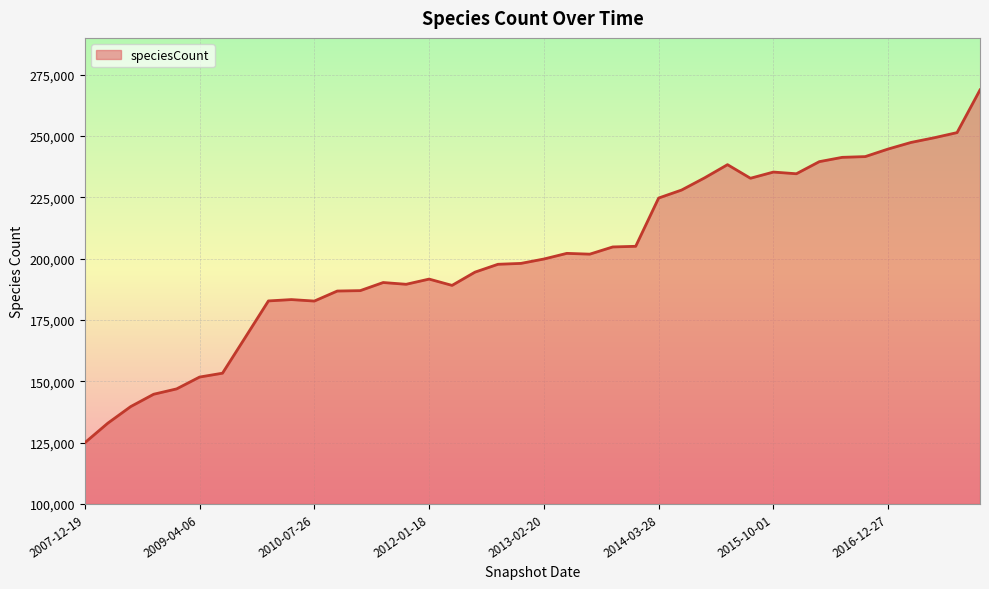

What is the difference between the maximum and minimum values?

143852